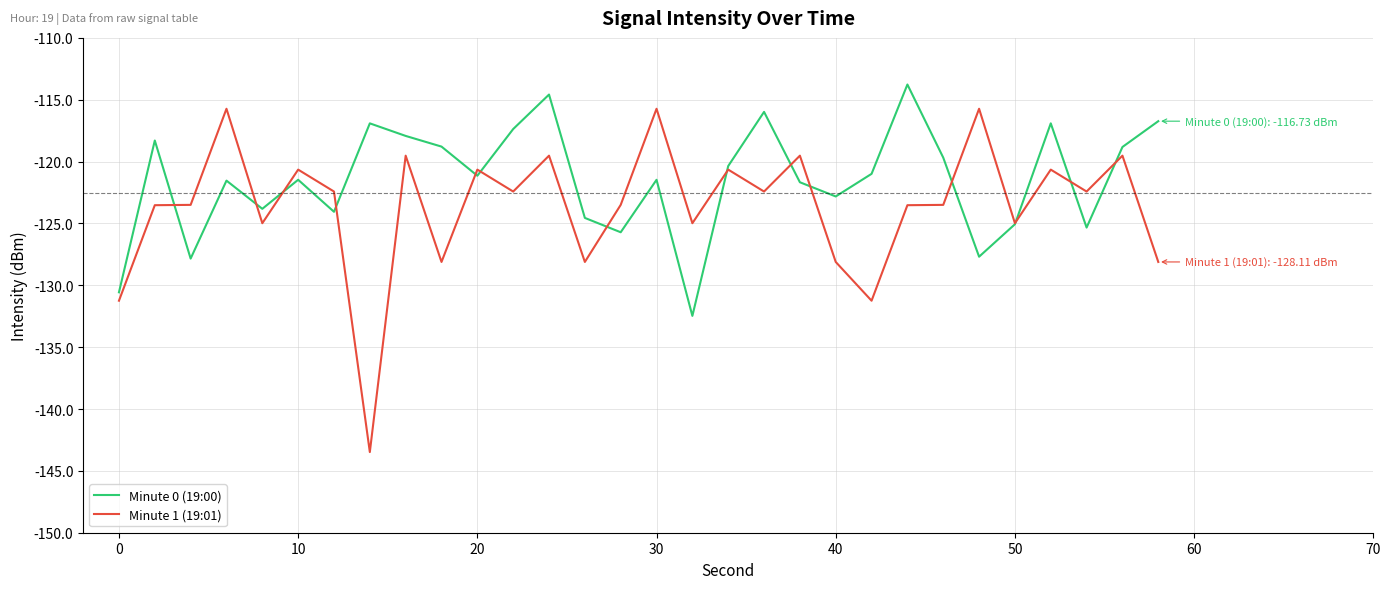

Which series has the largest range (max minus min)?

Minute 1 (19:01)